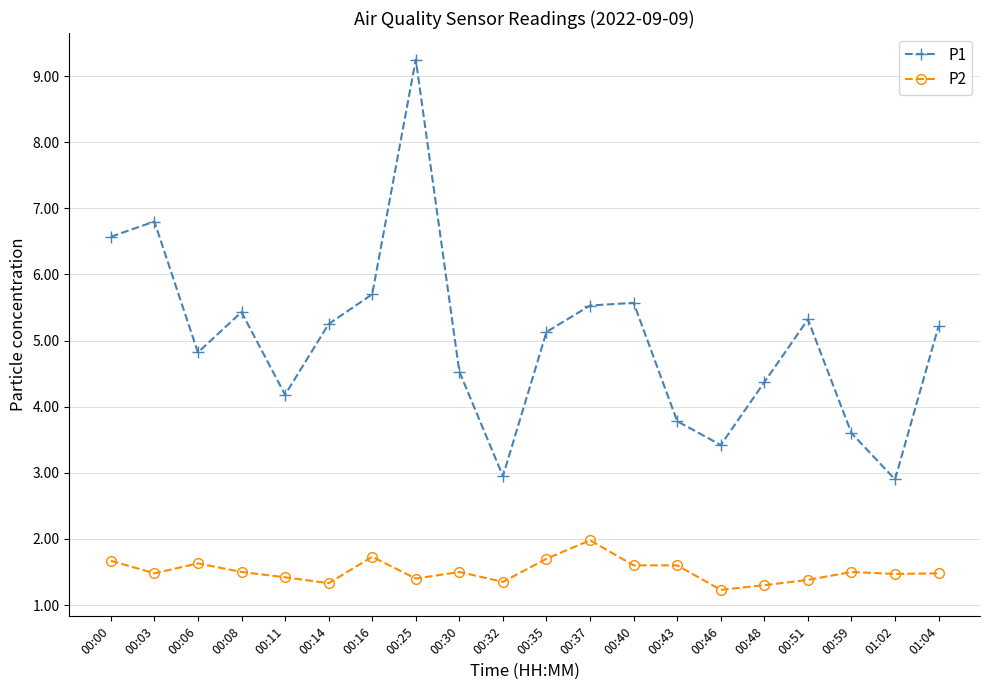

True or false: P1 and P2 intersect in this chart.

False